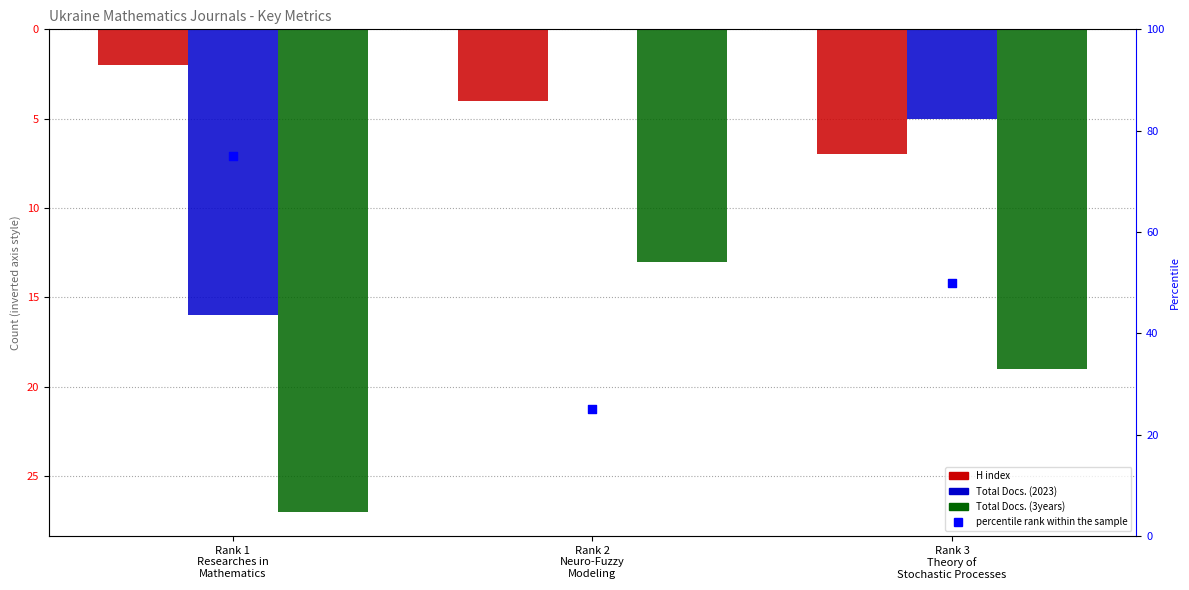

At how many categories does at least one series exceed -14?

3